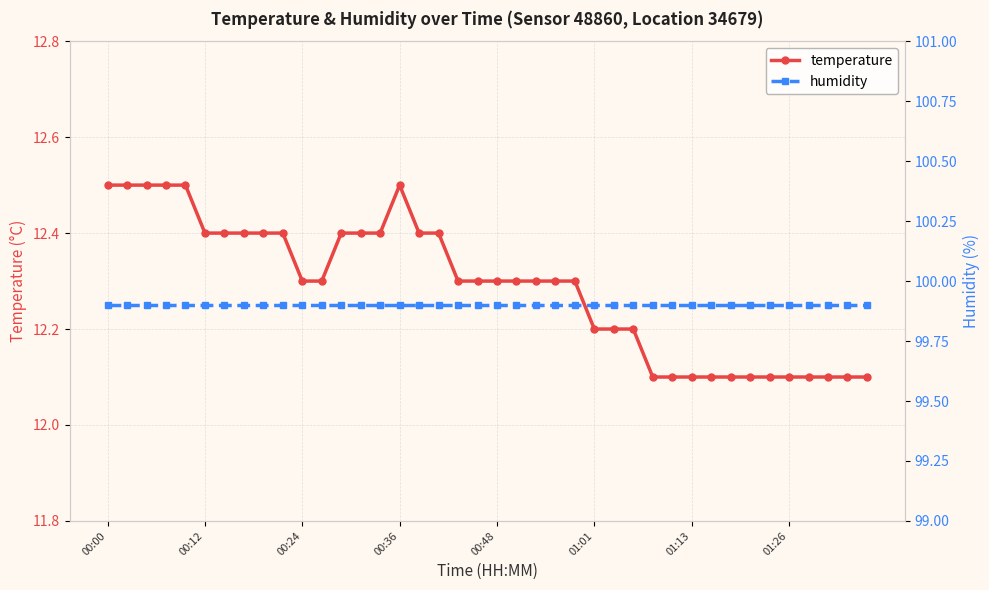

At which category does the chart reach its minimum across all series?

28